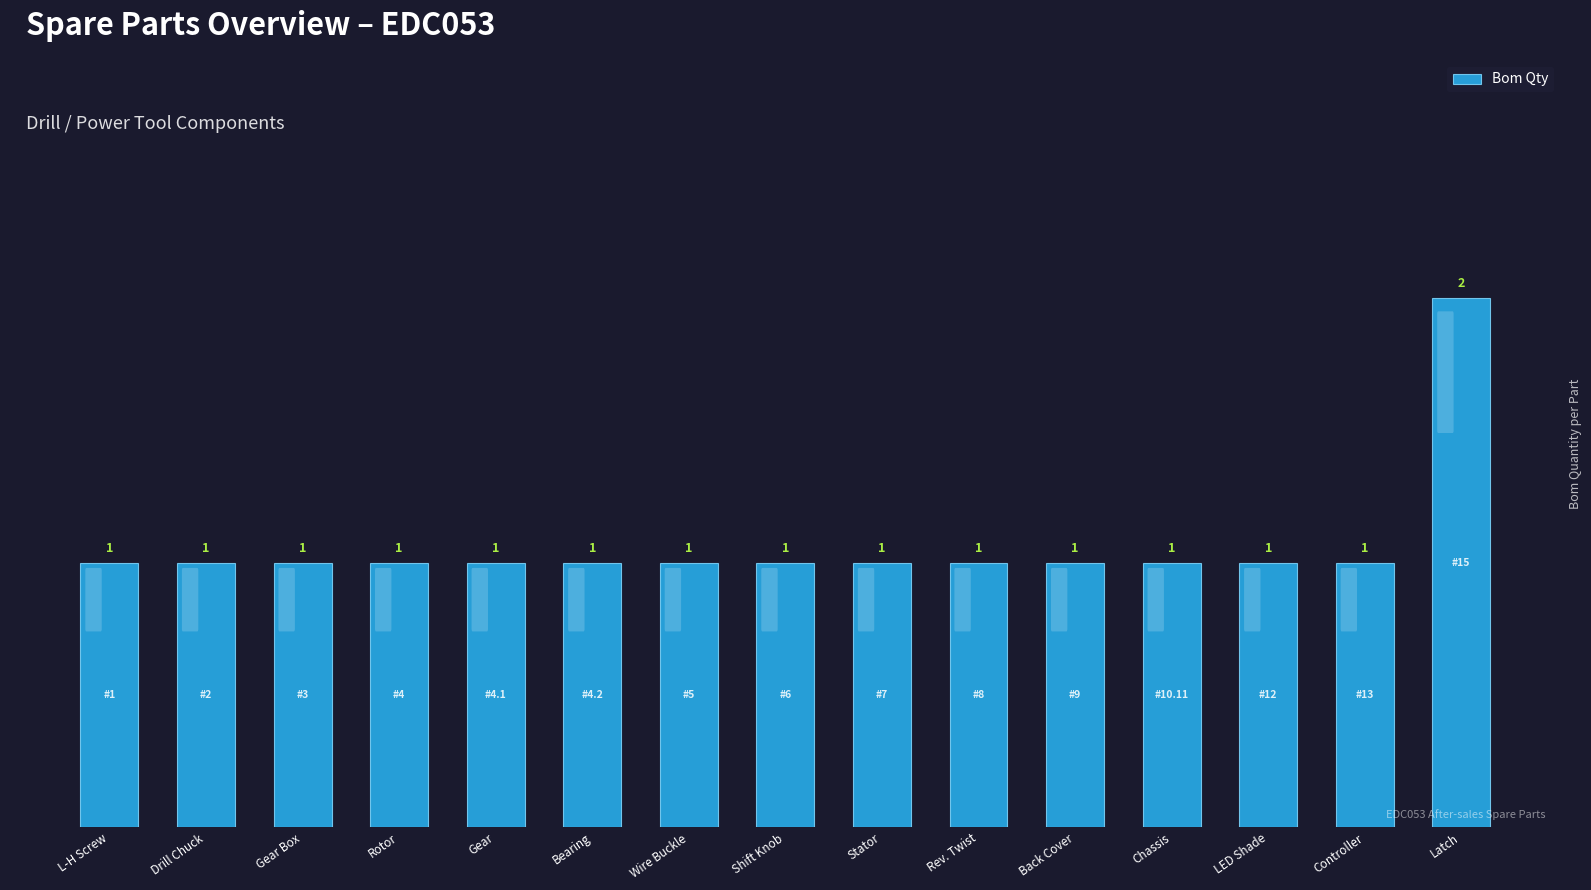

How many values are between 1 and 2?

15